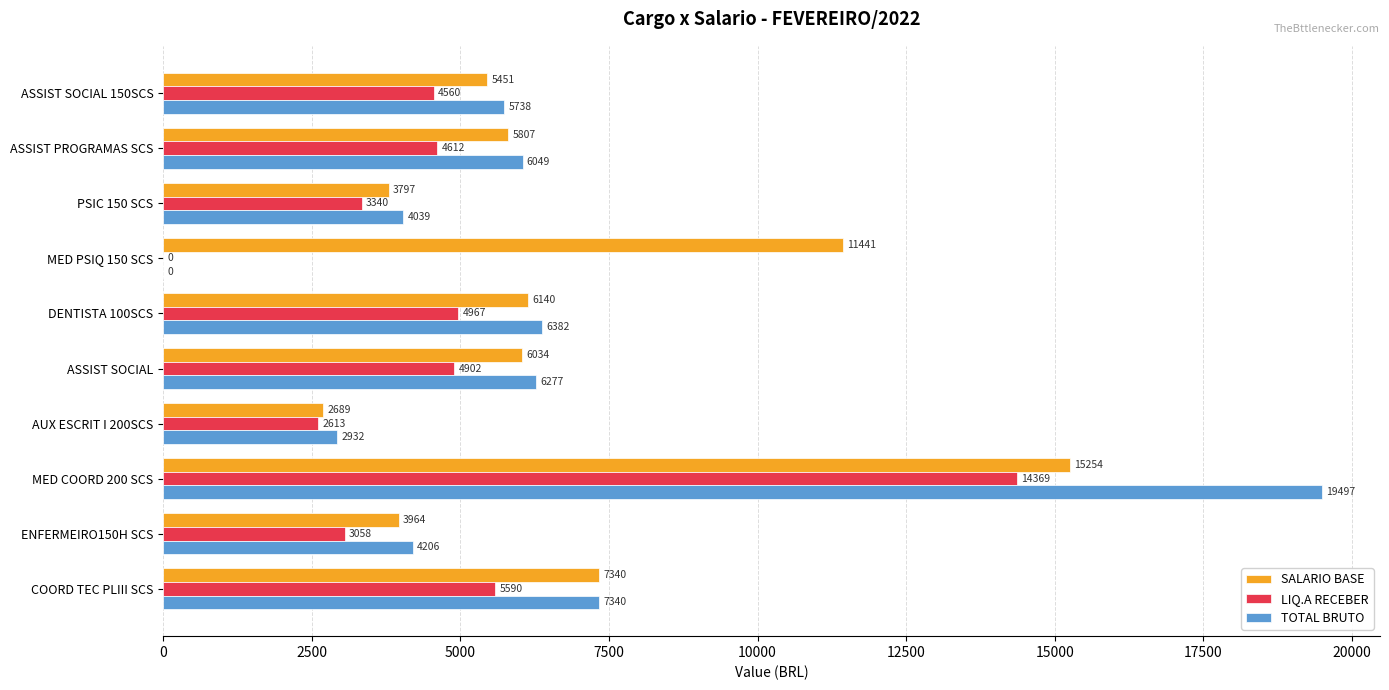

What is the greatest value displayed?

19496.8